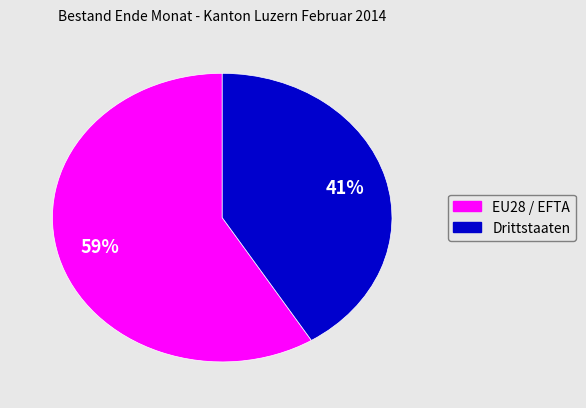

Which slice is the largest?

EU28 / EFTA